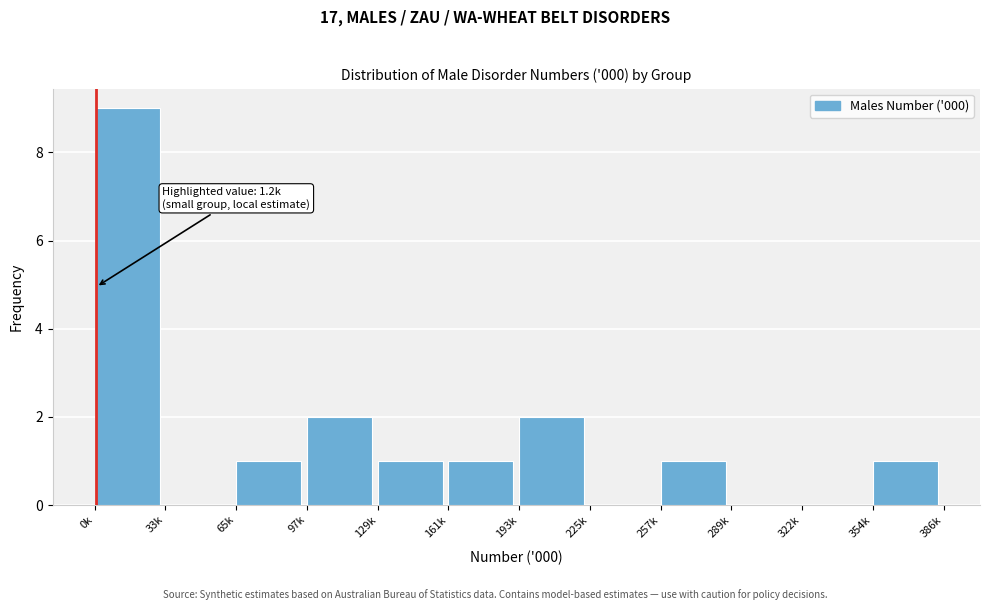

Reading left to right, extract all data points from this chart.

0k=9	33k=0	65k=1	97k=2	129k=1	161k=1	193k=2	225k=0	257k=1	289k=0	322k=0	354k=1